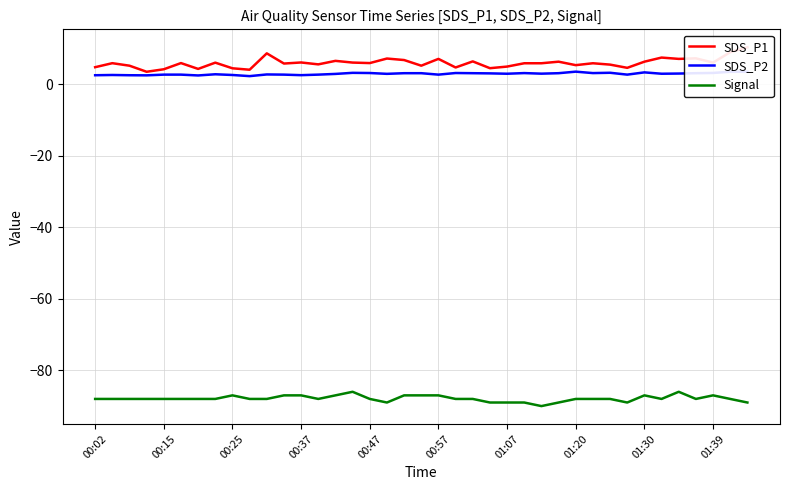

True or false: SDS_P2 and Signal intersect in this chart.

False